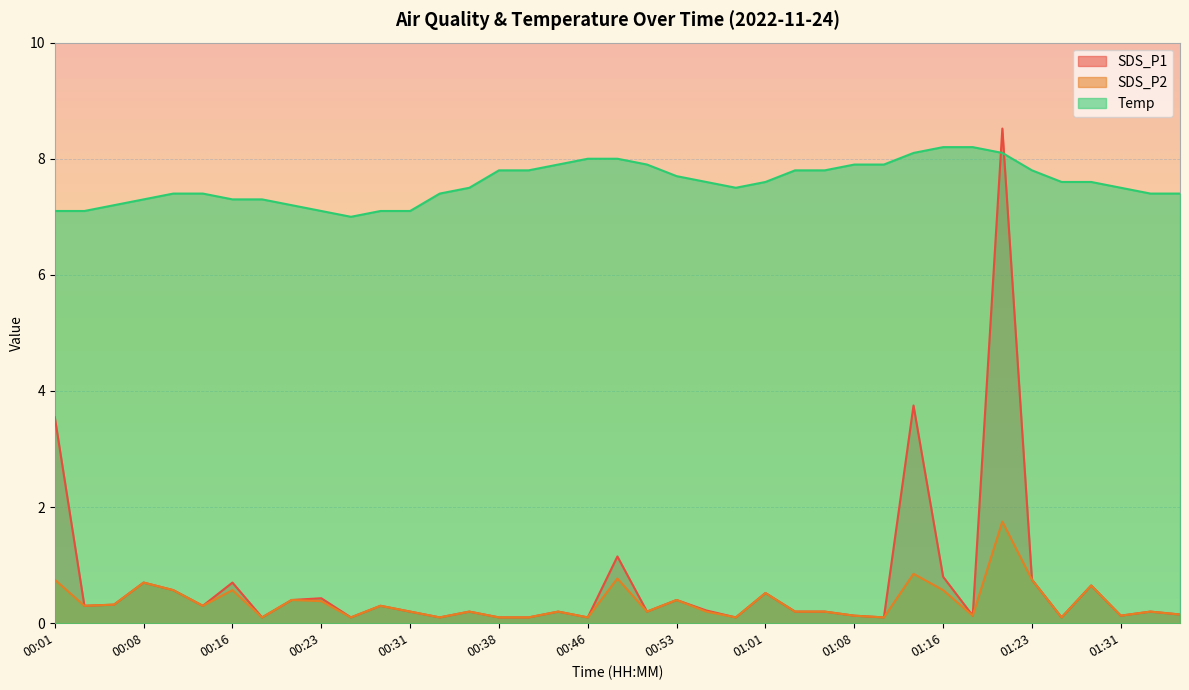

What is the value of the Temp point at the 18th from the left?

7.9